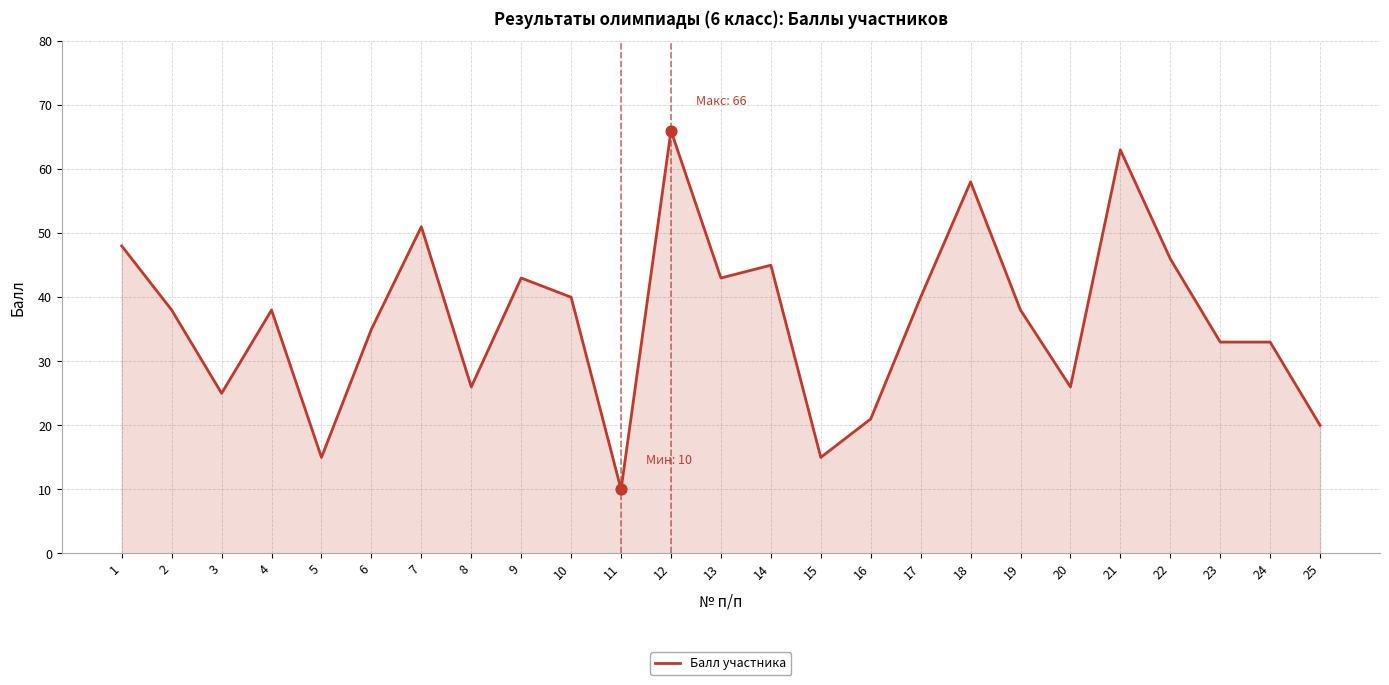

Approximately how many times larger is the value at 15 compared to 11?

1.5